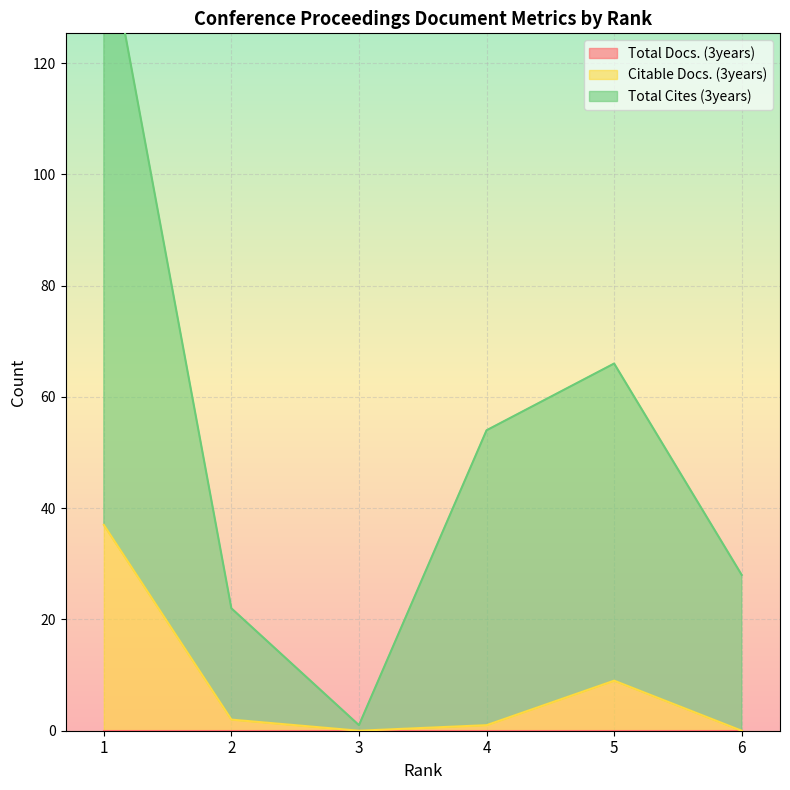

True or false: Total Cites (3years) and Citable Docs. (3years) cross at least once.

False